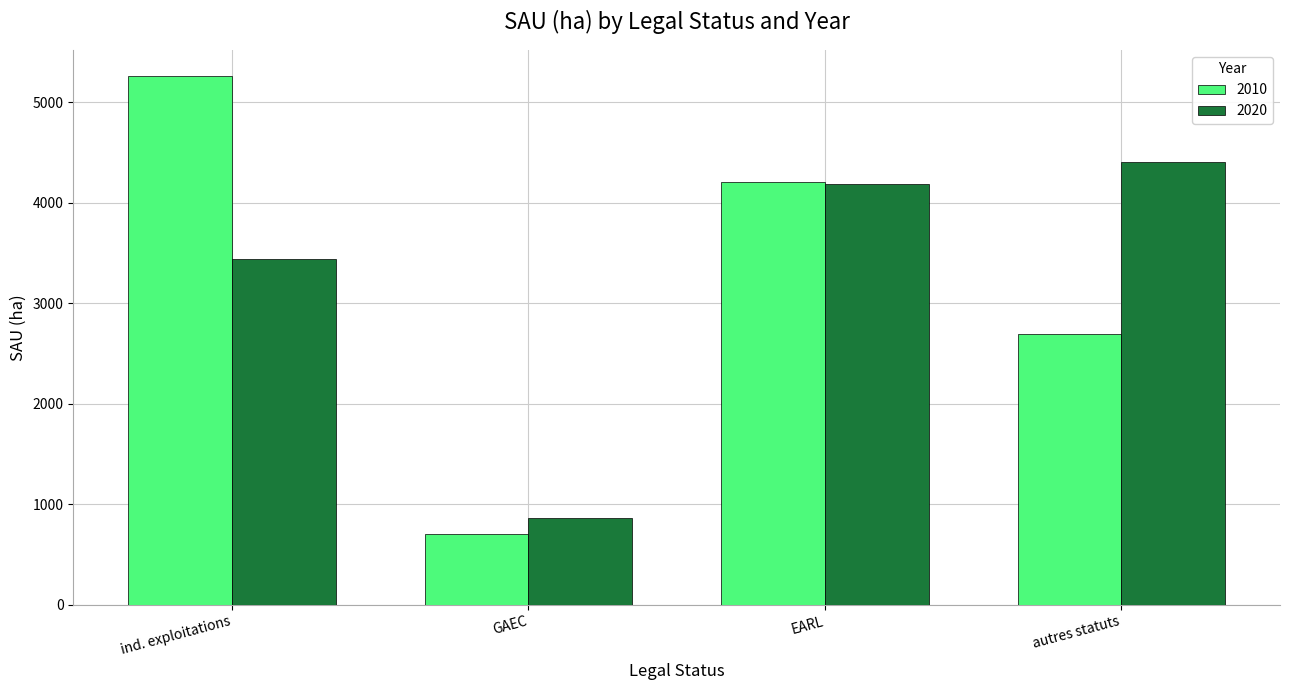

Rank the series at GAEC from lowest to highest value.

2010, 2020